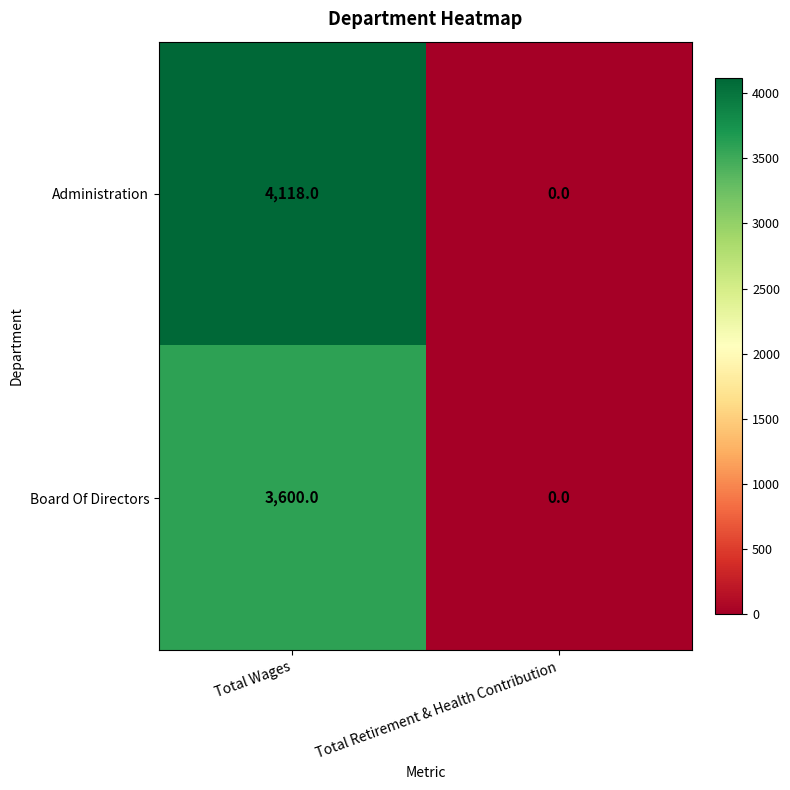

True or false: Administration has a value of 0 at Total Retirement & Health Contribution.

True